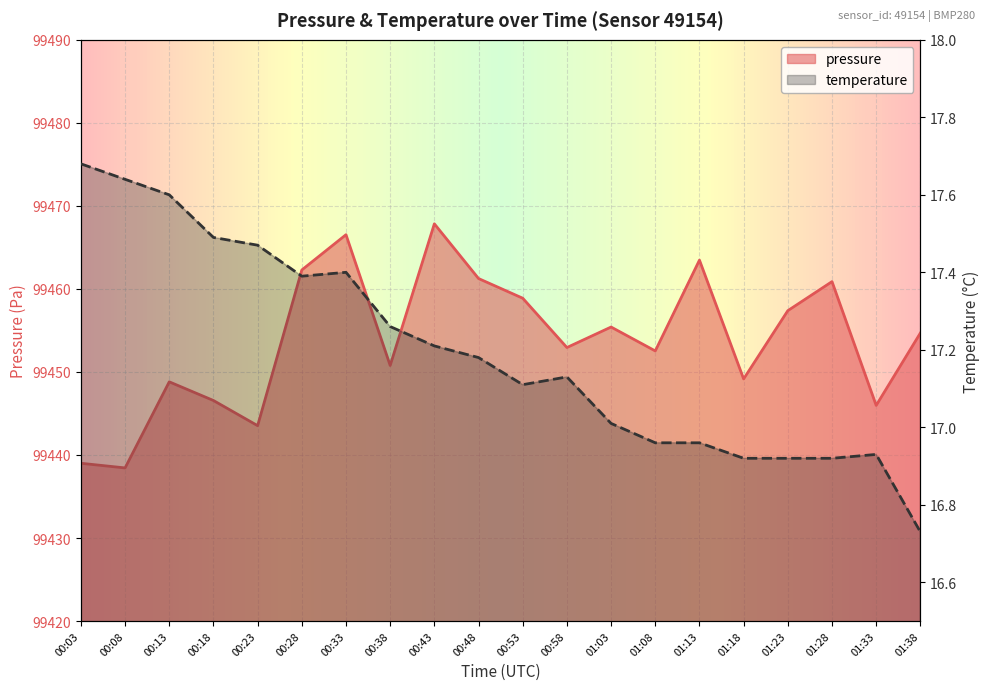

Count the number of data series in this chart.

2